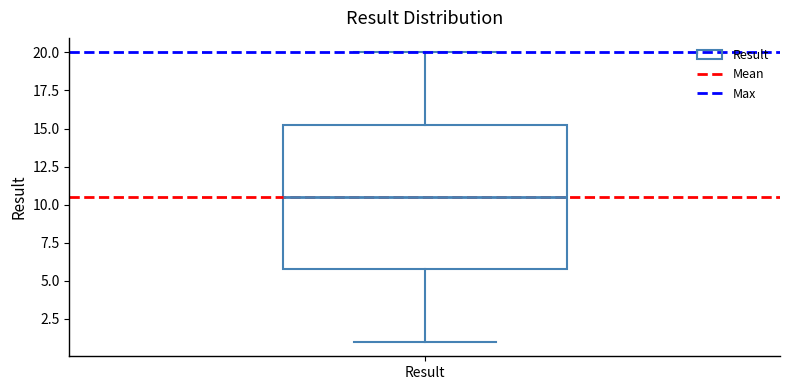

Transcribe this box plot: give where the median line is, the range the box spans, and where the two whiskers end, as read against the y-axis. The values are not printed on the chart, so give them approximately, as read against the axis.

median 10.5, box 6.0 to 15.5, whiskers 1.0 to 20.0